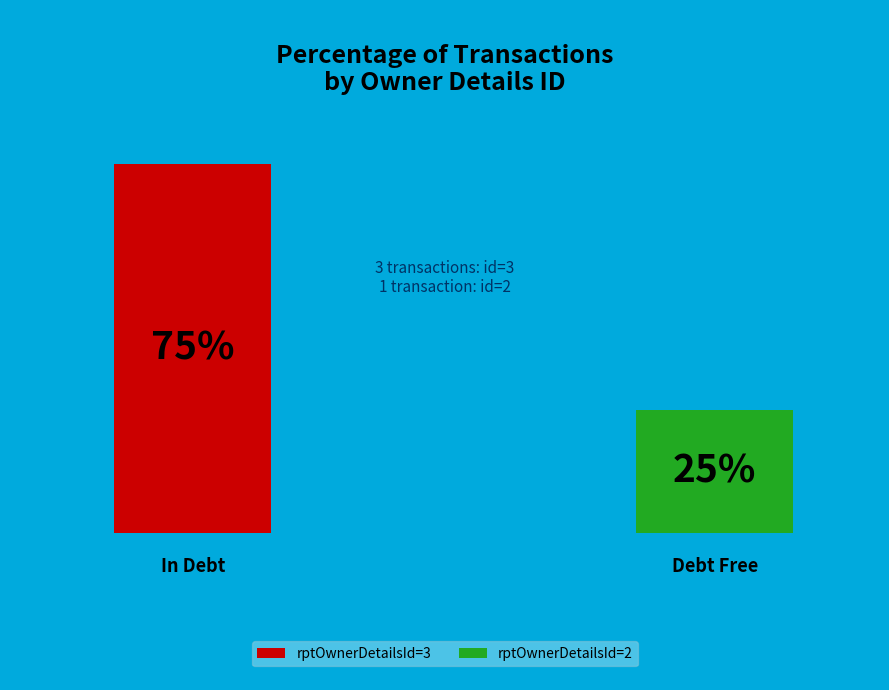

Rank the categories by value from lowest to highest.

rptOwnerDetailsId=2, rptOwnerDetailsId=3